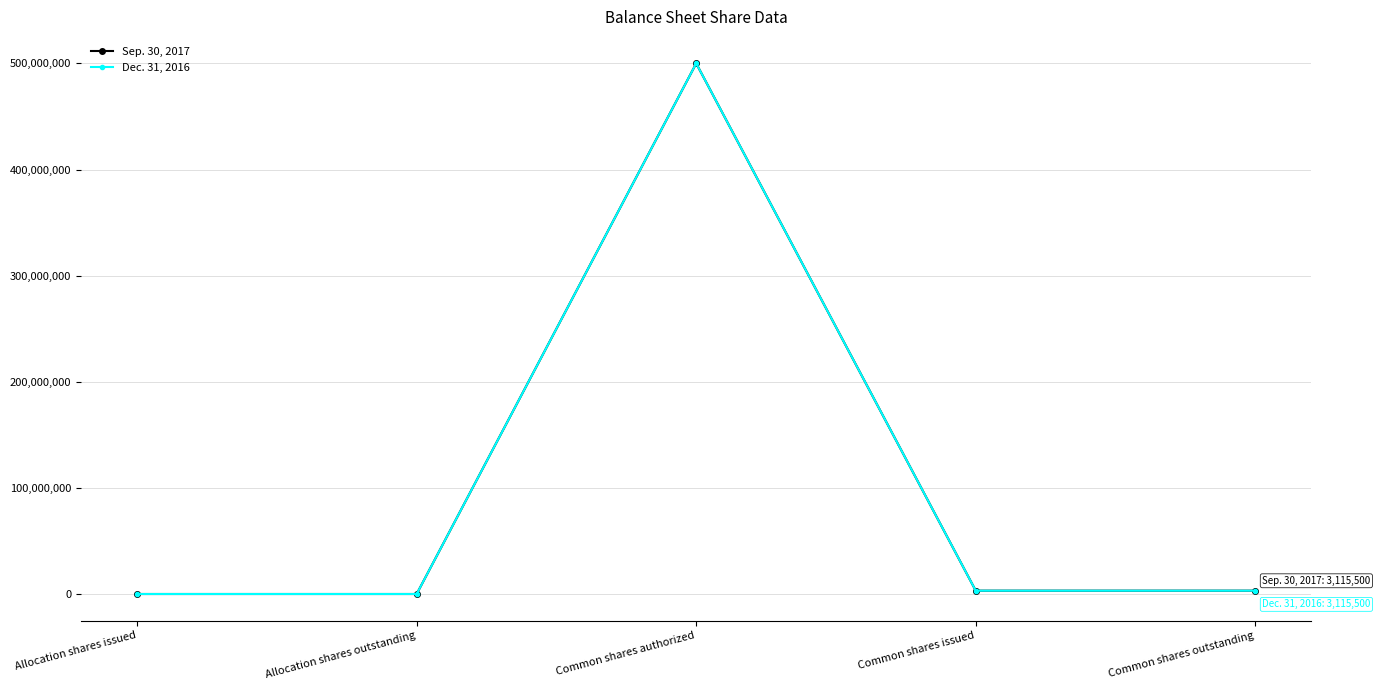

Is this an area chart (filled region under the line)?

No